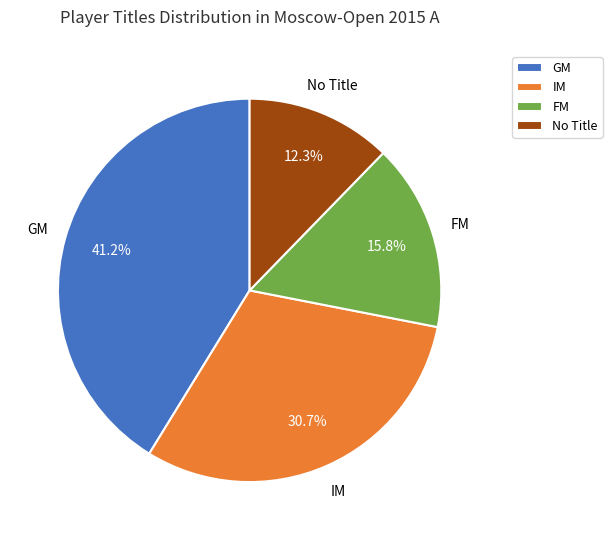

Is it true that IM is 31% of the pie?

True